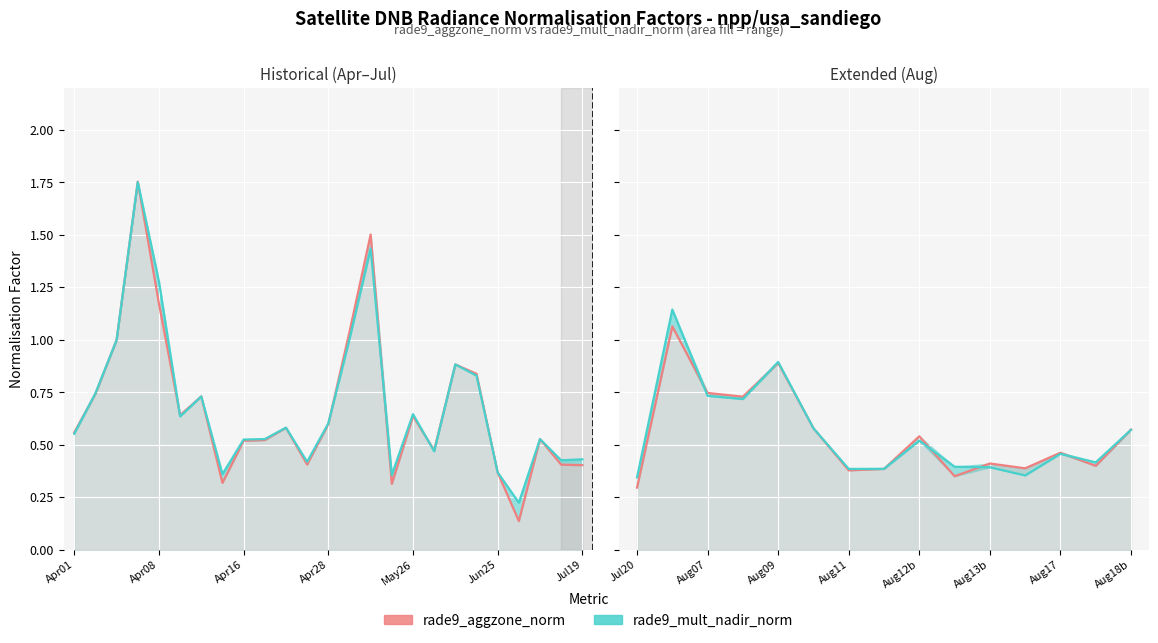

Where is the first local maximum for rade9_mult_nadir_norm?

Apr08